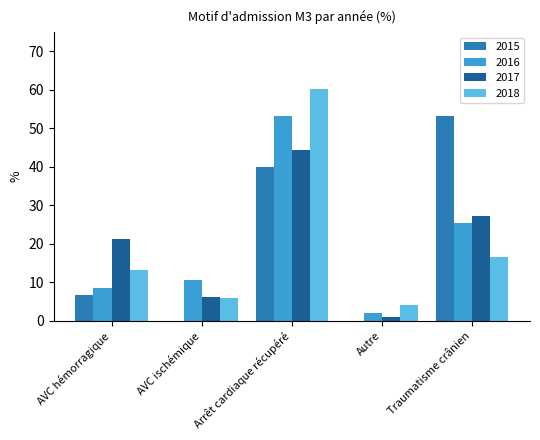

What is the total value across all series at AVC ischémique?

22.5